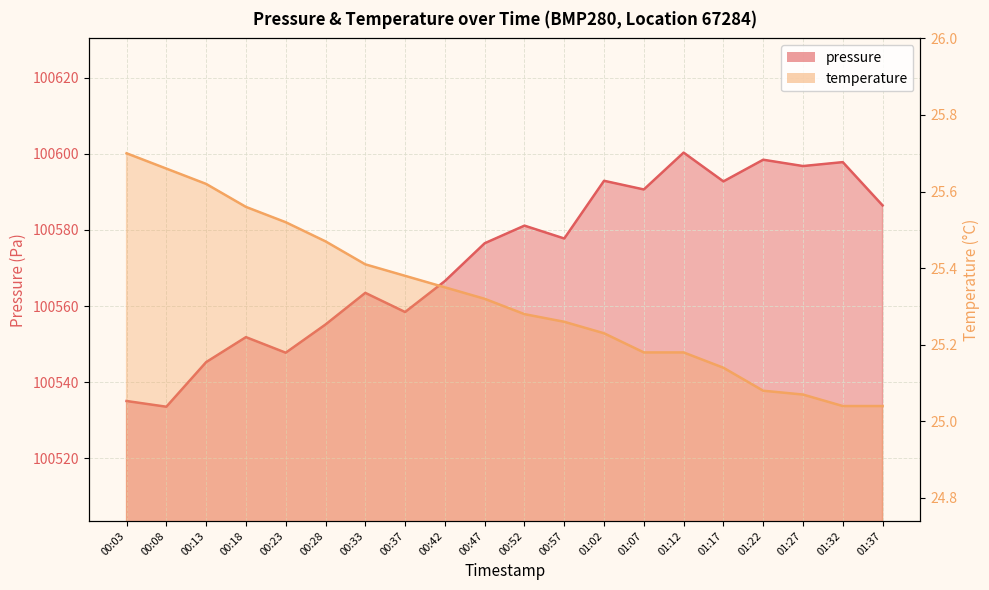

True or false: temperature and pressure intersect in this chart.

False